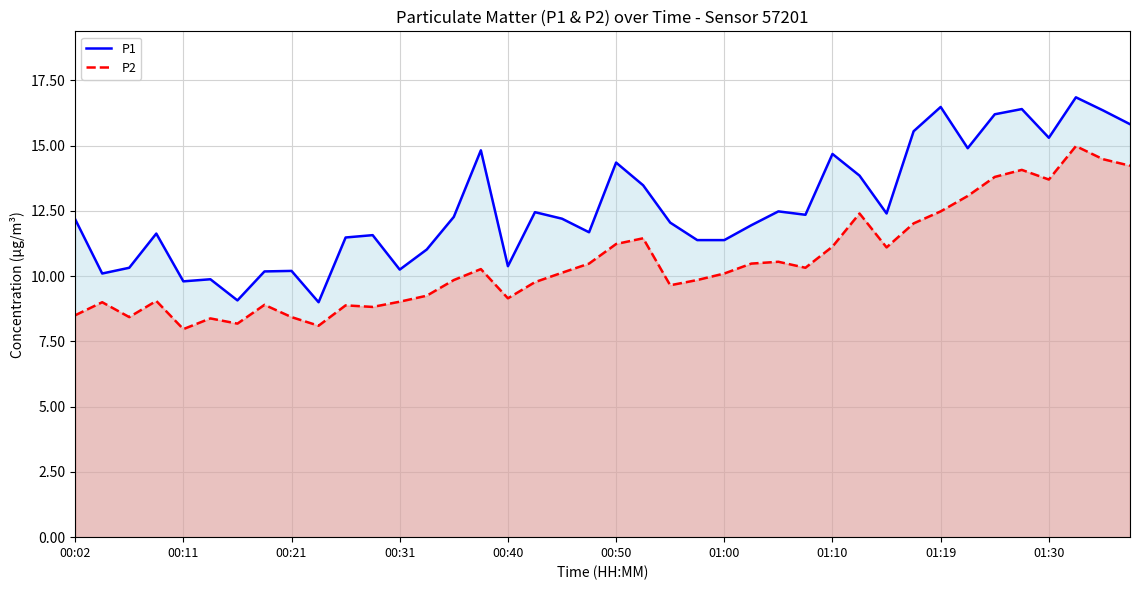

Which series has the largest total across all categories?

P1